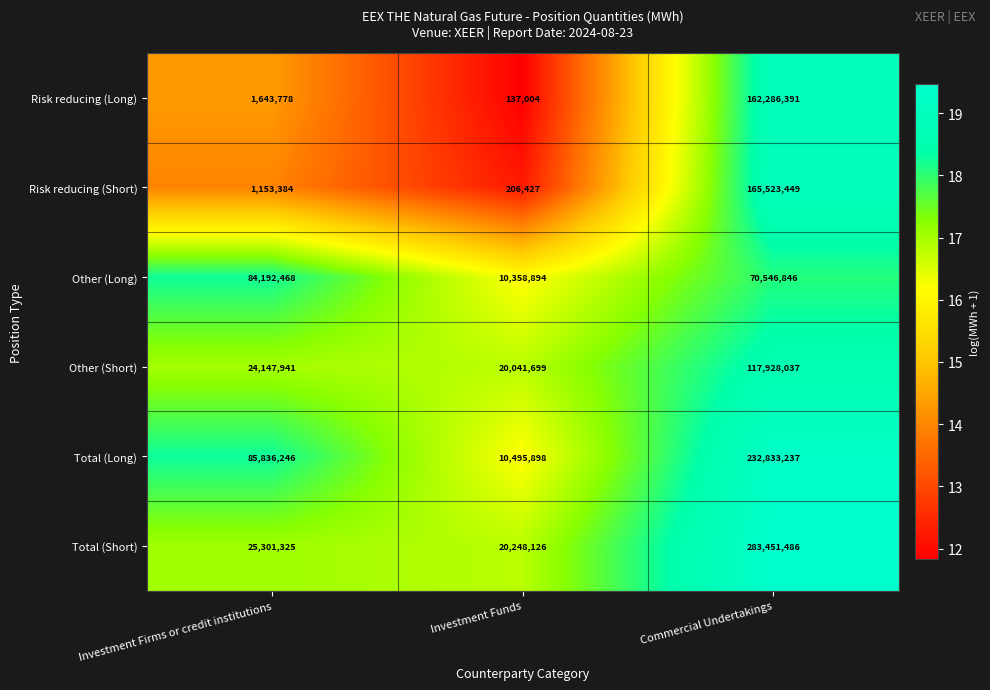

List the series in order of their peak value, lowest first.

Other (Long), Other (Short), Risk reducing (Long), Risk reducing (Short), Total (Long), Total (Short)